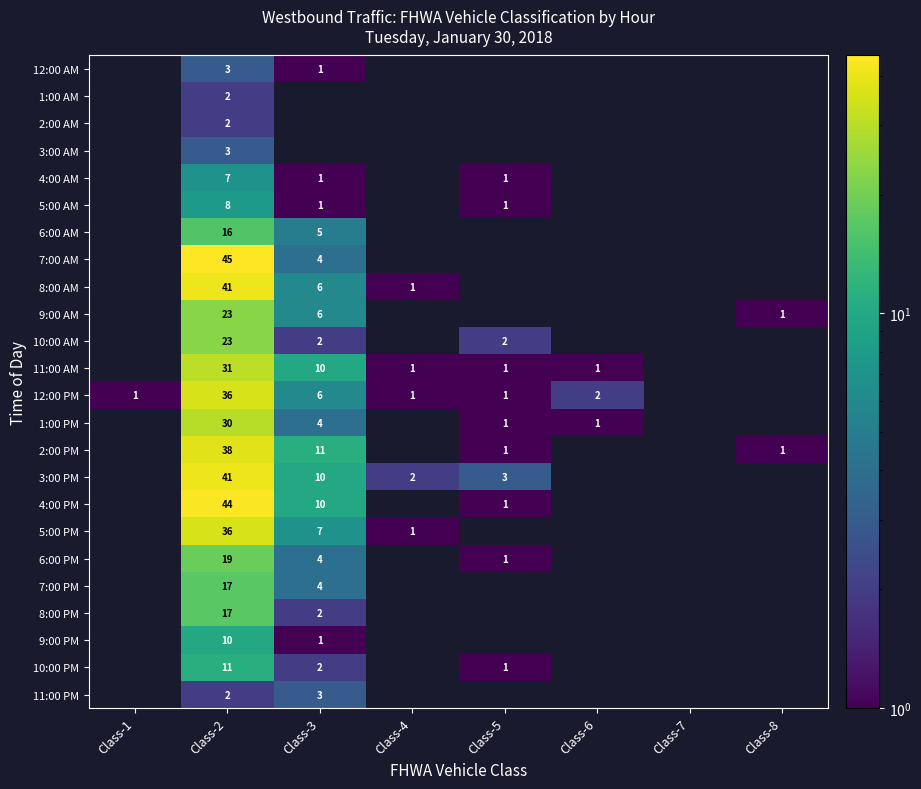

The value of 5:00 PM at Class-4 is 1. True or false?

True